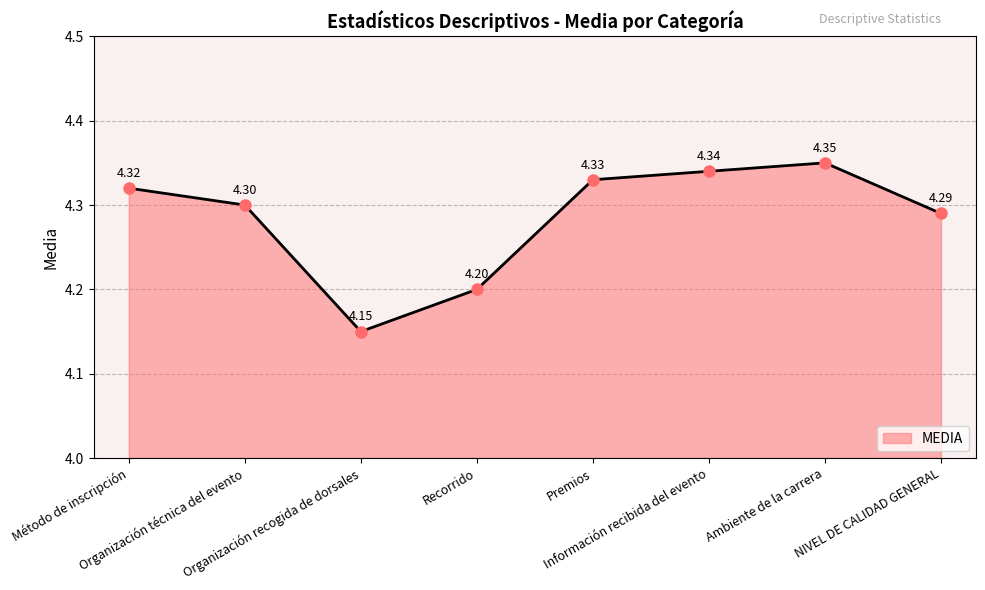

The chart shows a value of 4.3 at NIVEL DE CALIDAD GENERAL. True or false?

True